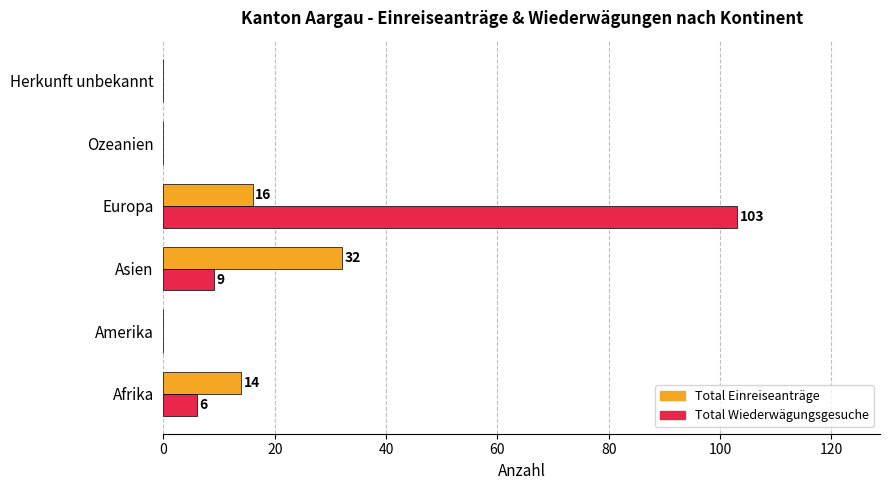

The value of Total Einreiseanträge at Ozeanien is 12. True or false?

False